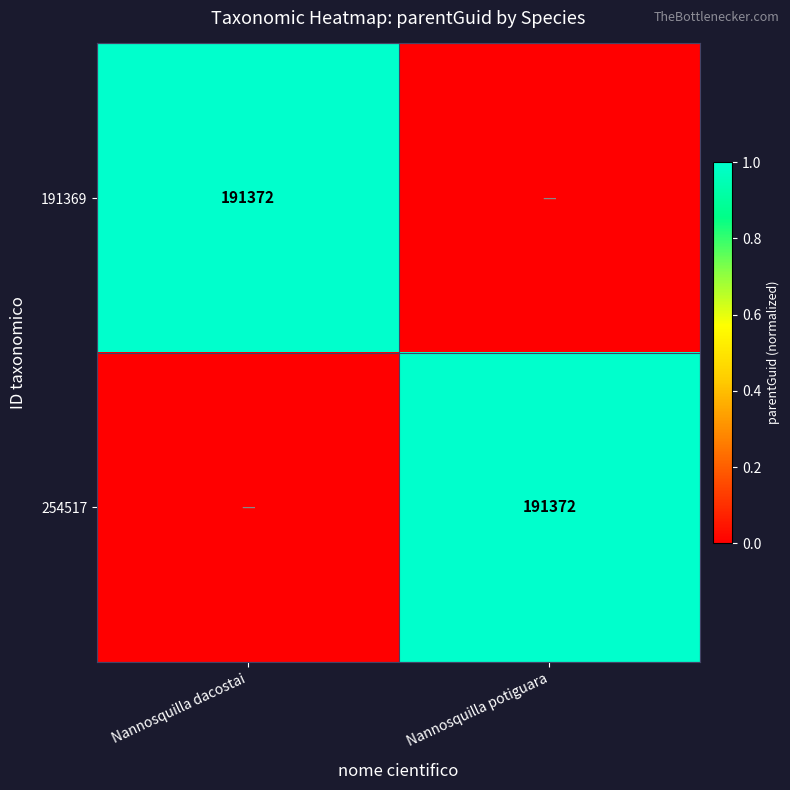

True or false: 191369 has a value of 191372 at Nannosquilla dacostai.

True